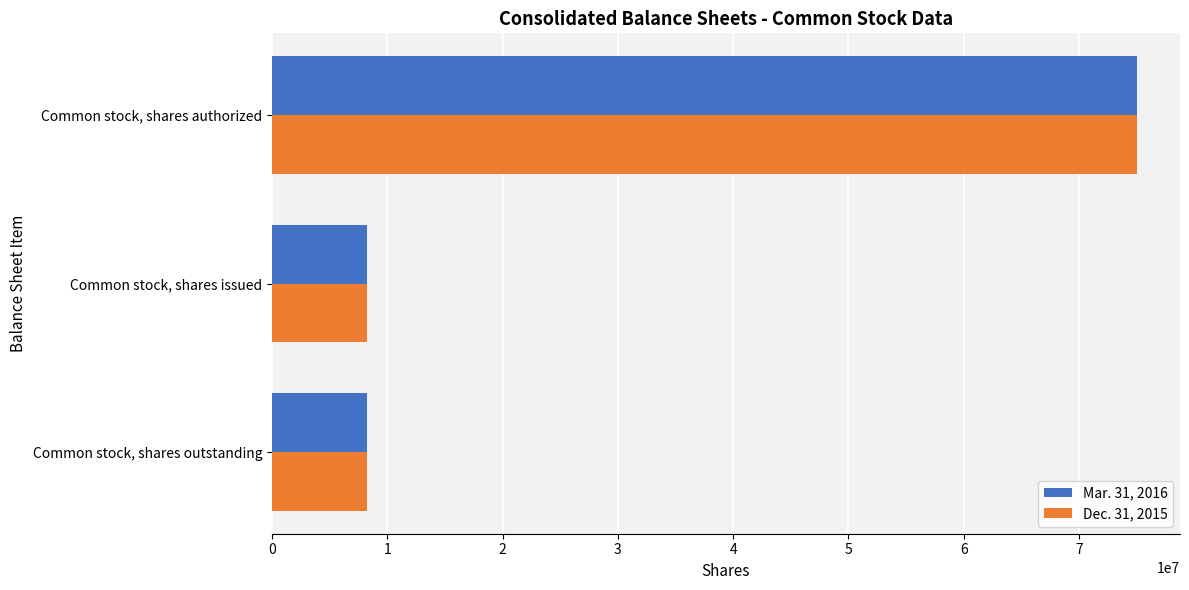

The value of Dec. 31, 2015 at Common stock, shares issued is 1967797. True or false?

False